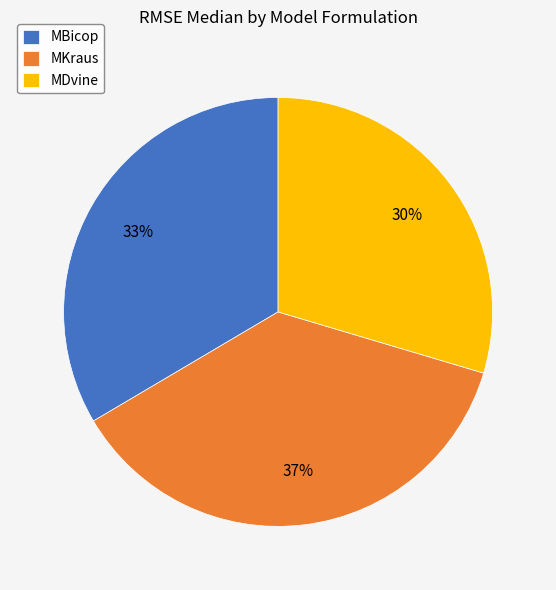

Is it true that MKraus is 37% of the pie?

True